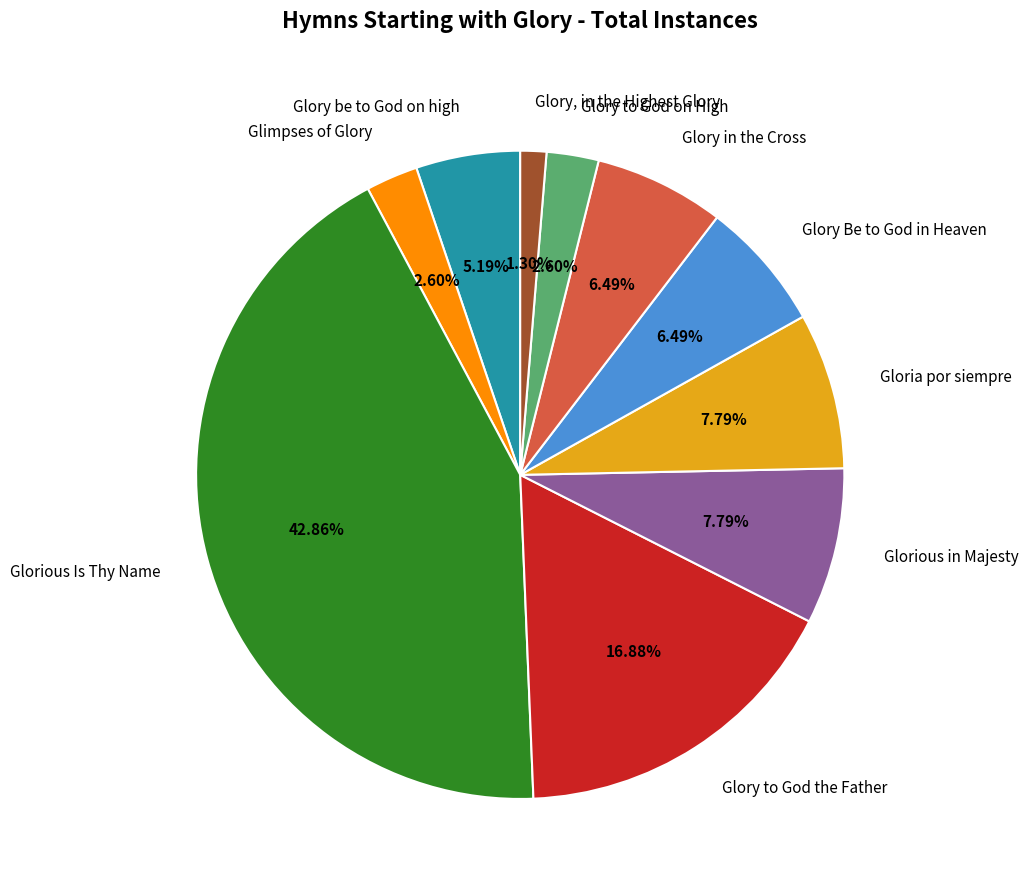

What percentage is NOT represented by Glorious Is Thy Name?

57.1%